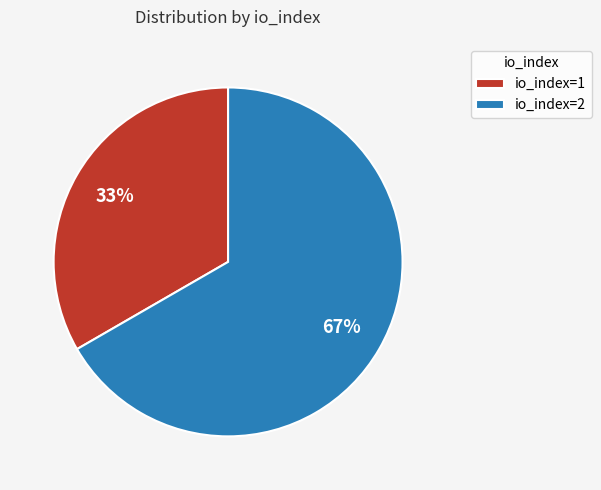

Combined, do io_index=2 and io_index=1 account for over 50%?

Yes